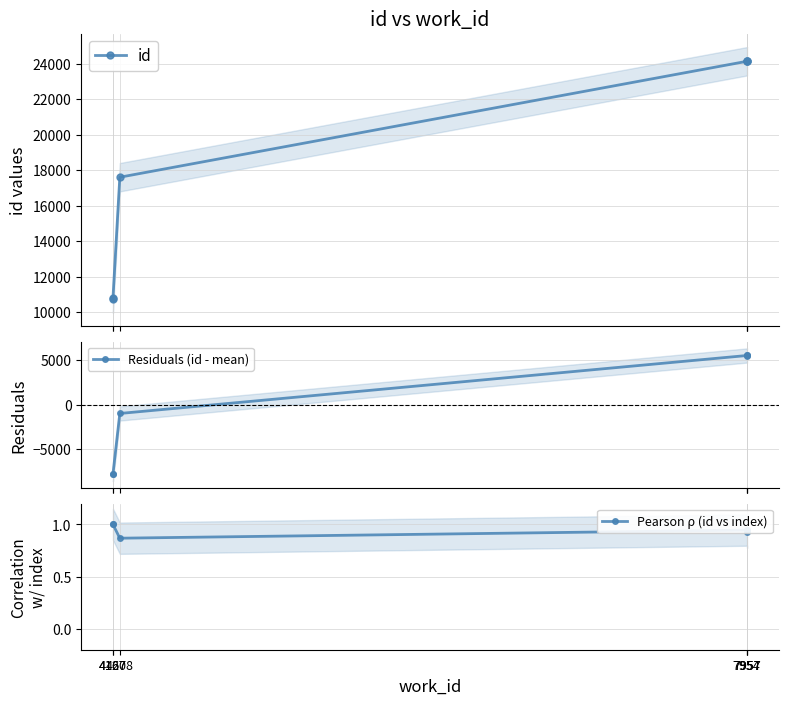

Count the number of categories in the chart.

6